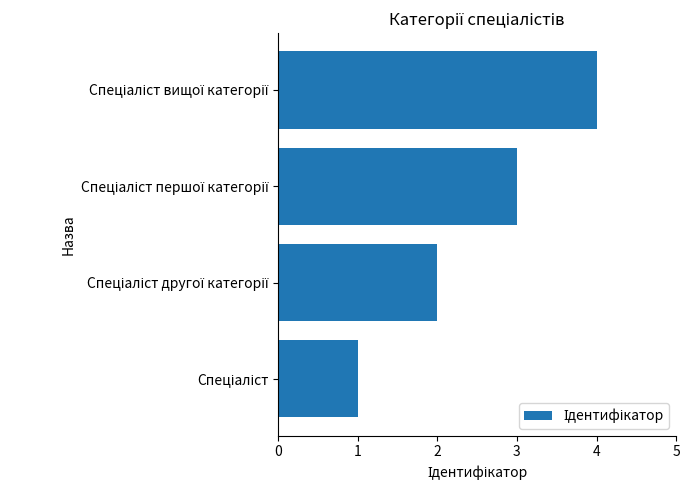

What is the difference between the second highest and minimum values?

2